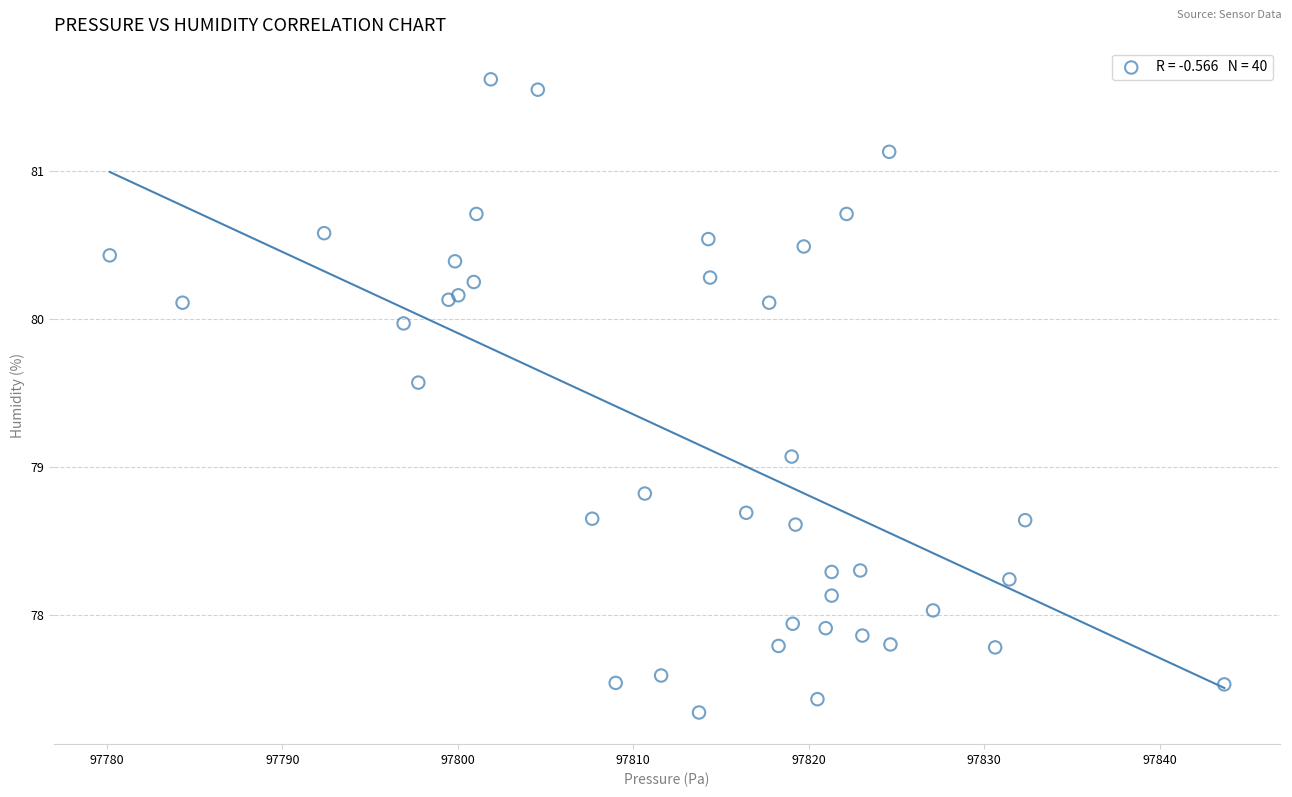

What Y value in the scatter plot is closest to 79?

79.1